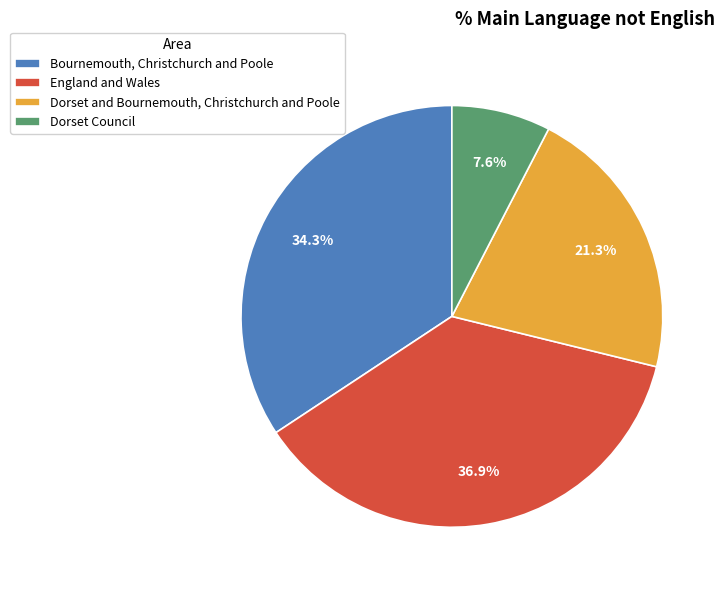

What is the ratio of the value at Bournemouth, Christchurch and Poole to the value at England and Wales?

0.9